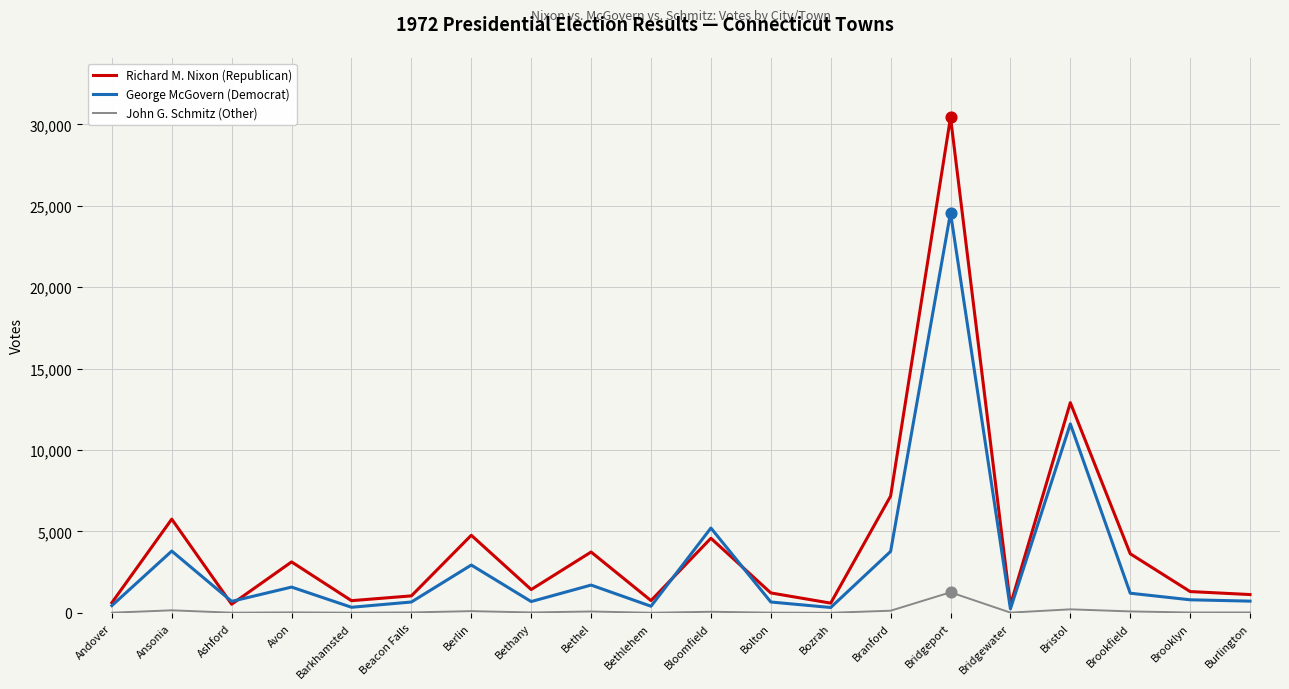

At how many categories does at least one series exceed 20874?

1